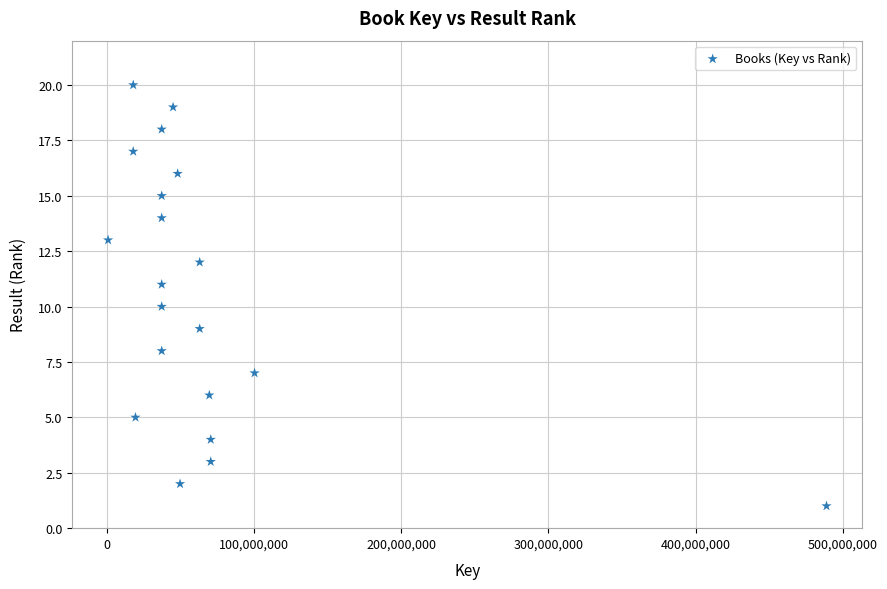

What is the range of X values (max minus min)?

488302627